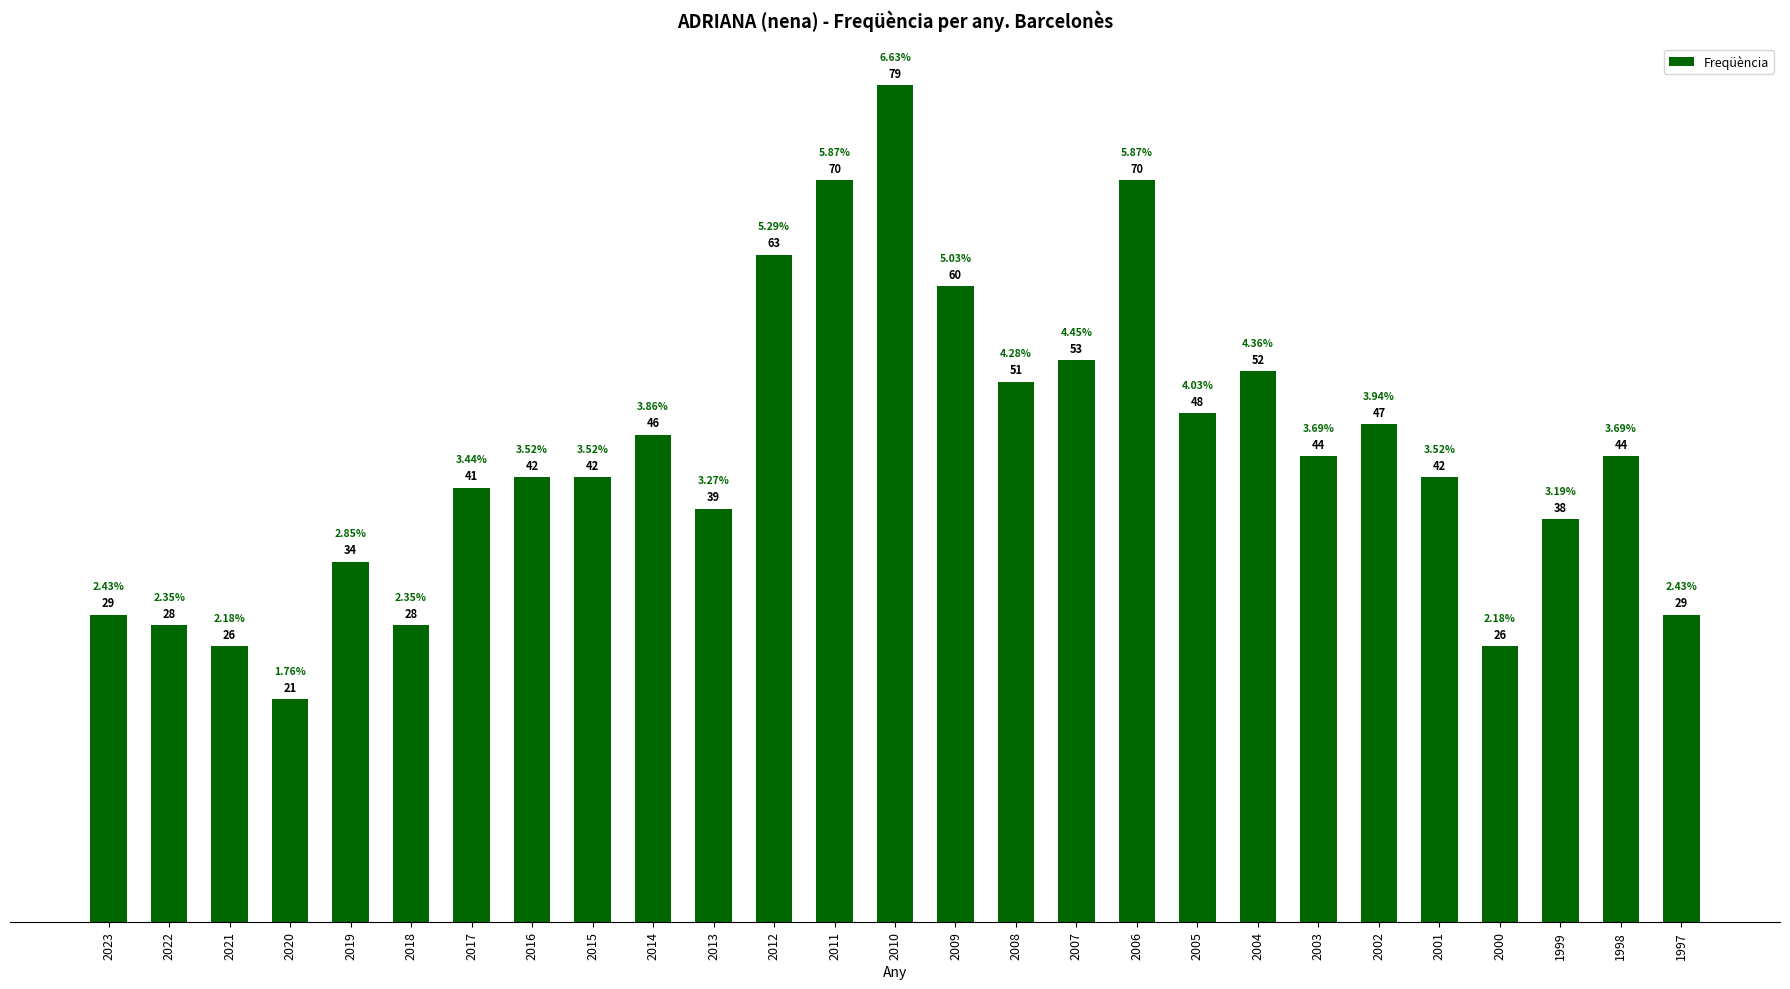

Which label corresponds to the largest value in the chart?

2010